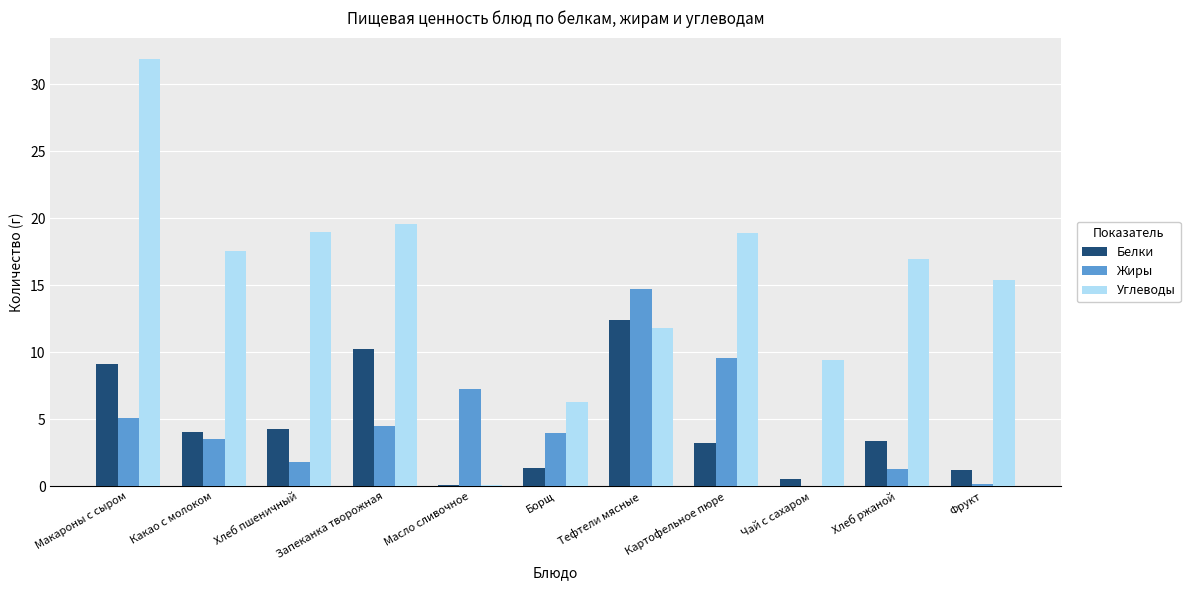

Which category has the highest value in the Жиры series?

Тефтели мясные